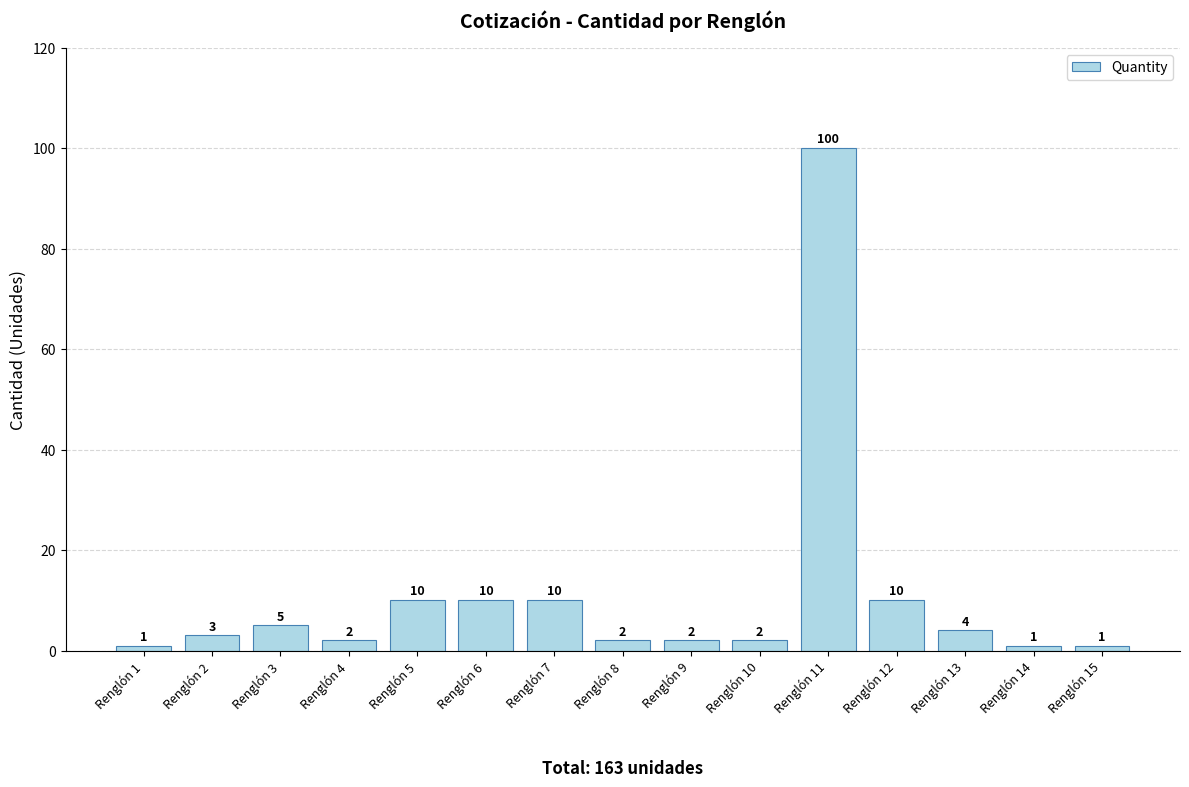

Which has a higher value, Renglón 14 or Renglón 11?

Renglón 11